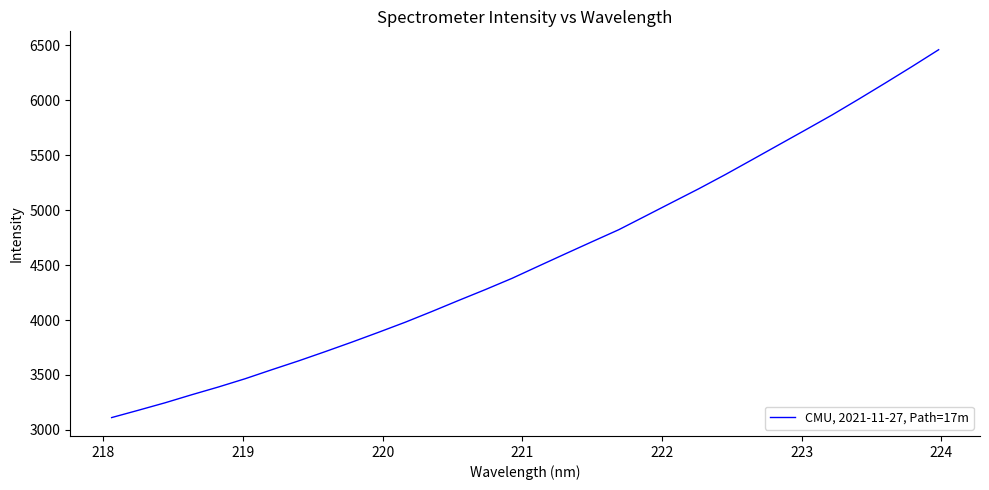

What is the greatest value displayed?

6460.4